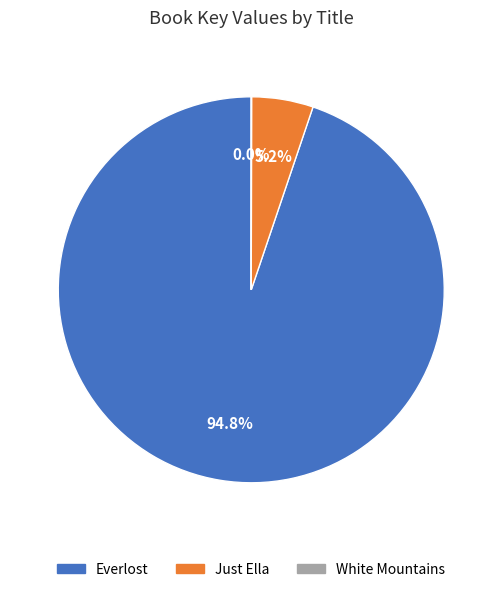

Which slice is the largest?

Everlost